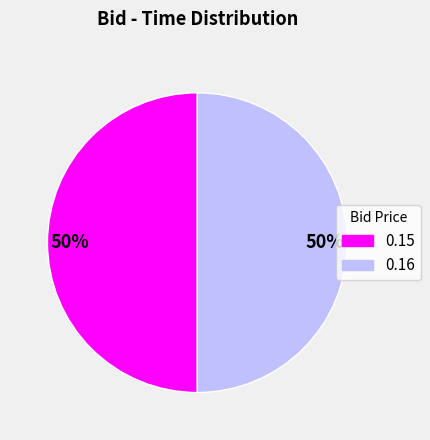

To the nearest percent, what is the average slice percentage?

50%